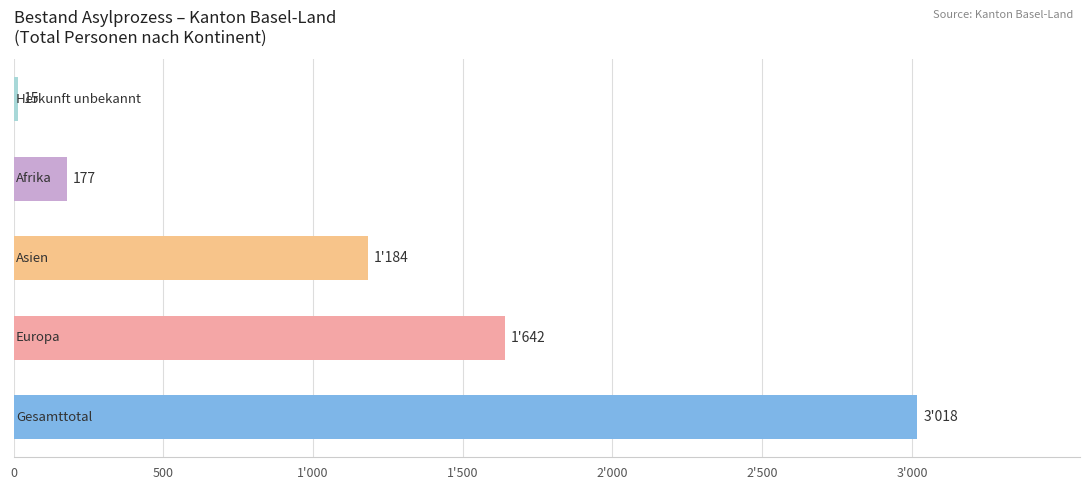

How many categories are shown in the chart?

5